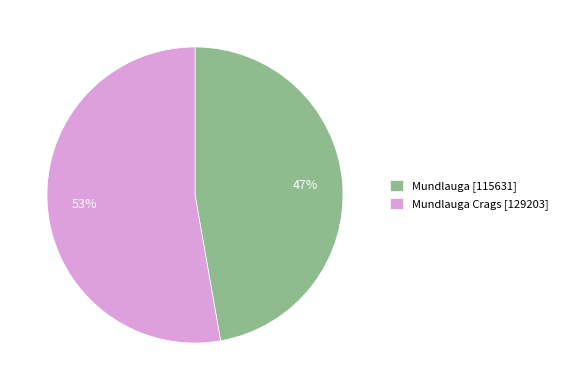

How many segments does this pie chart have?

2